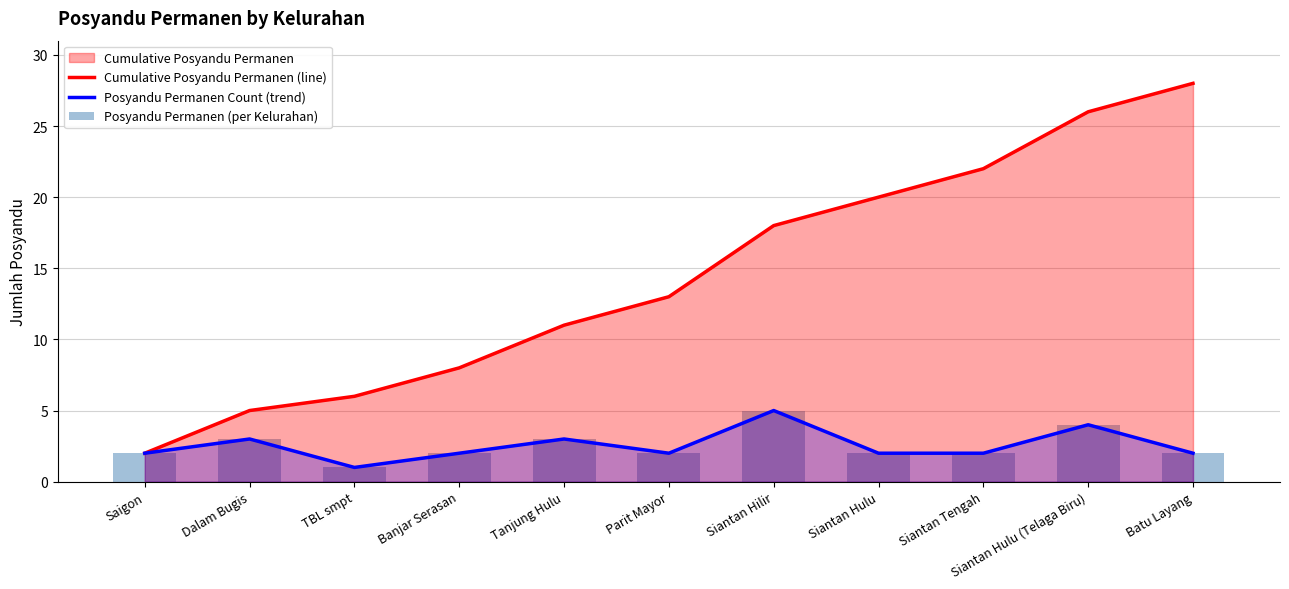

What is the minimum value for Cumulative Posyandu Permanen (line)?

2